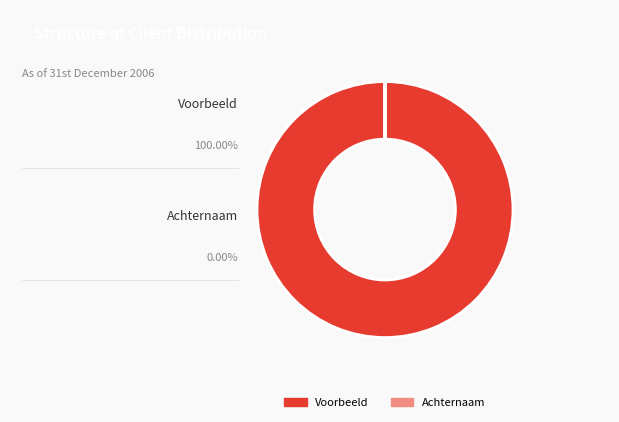

Is there any slice that represents more than half of the pie?

Yes